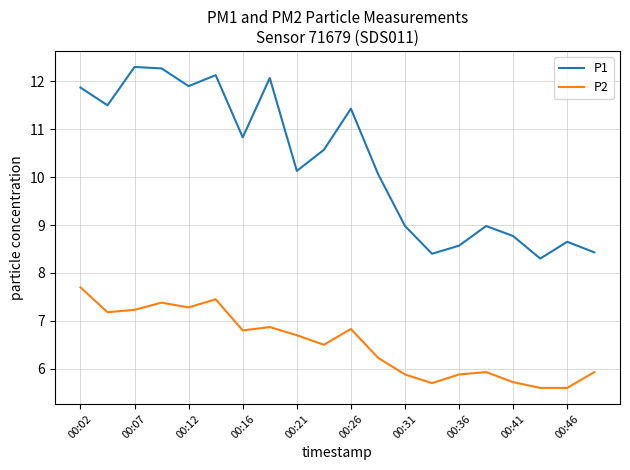

What is the difference between the maximum and minimum values in the P2 series?

2.1